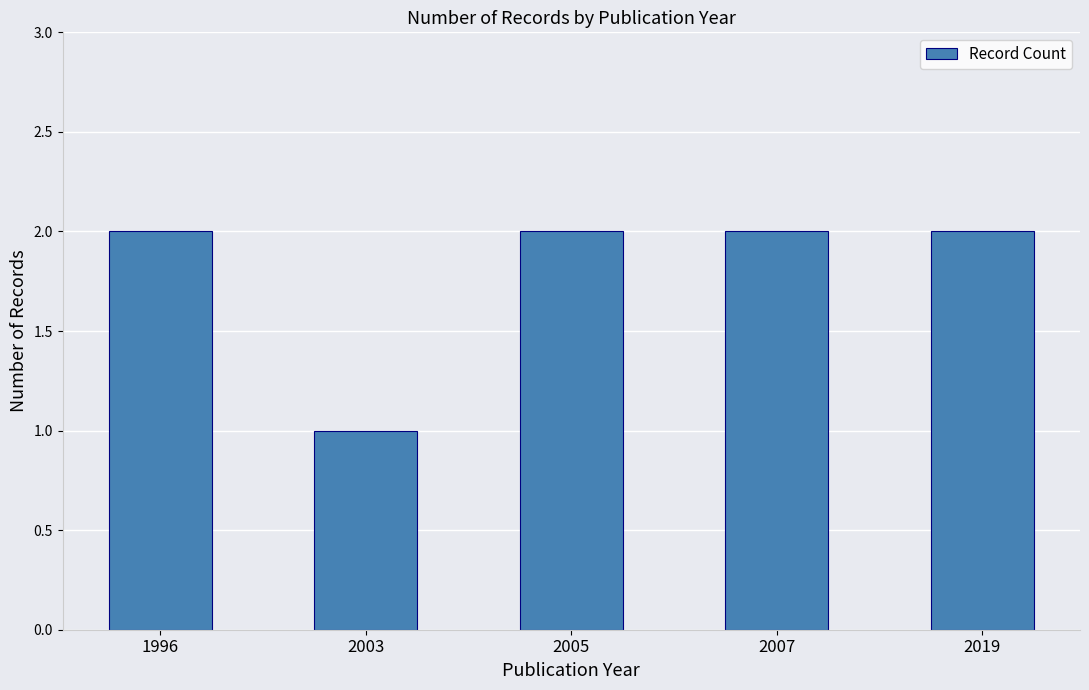

What is the greatest value displayed?

2